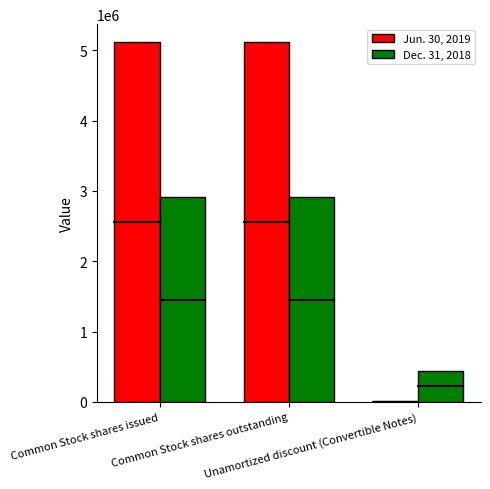

How many Jun. 30, 2019 values are between 8985 and 5114296?

3